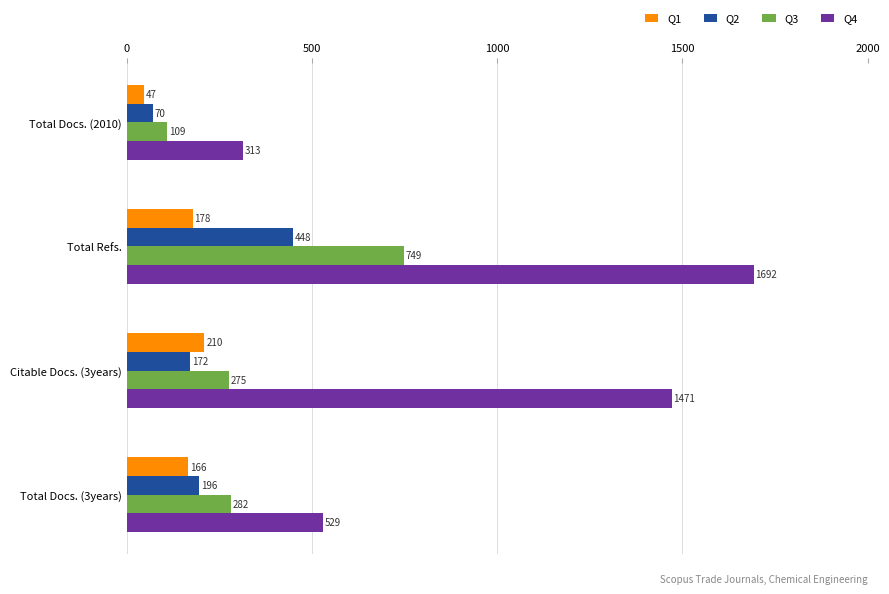

The Q2 series shows 172 at Citable Docs. (3years). True or false?

True